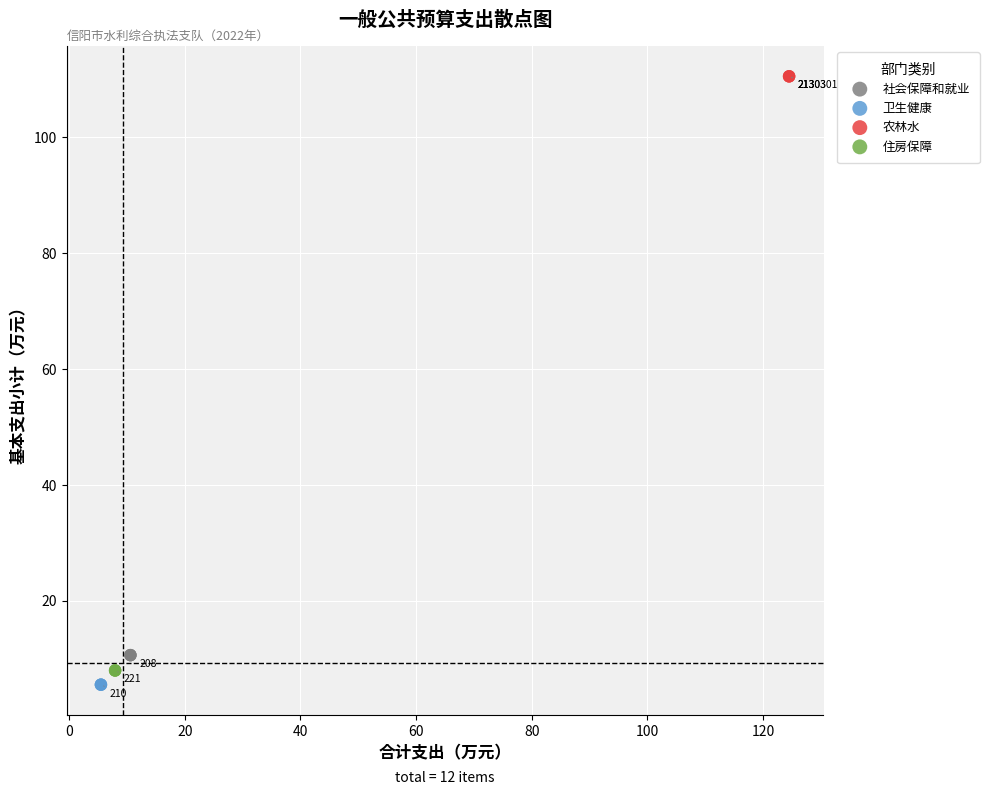

Which series contains the lowest Y value?

卫生健康